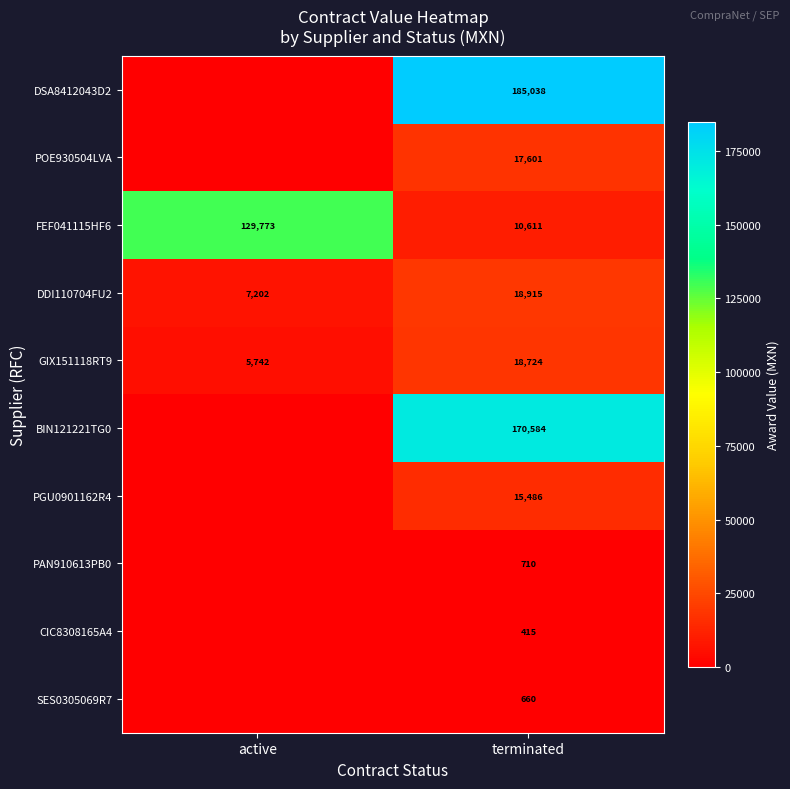

What is the difference between the maximum and minimum values in the GIX151118RT9 series?

12982